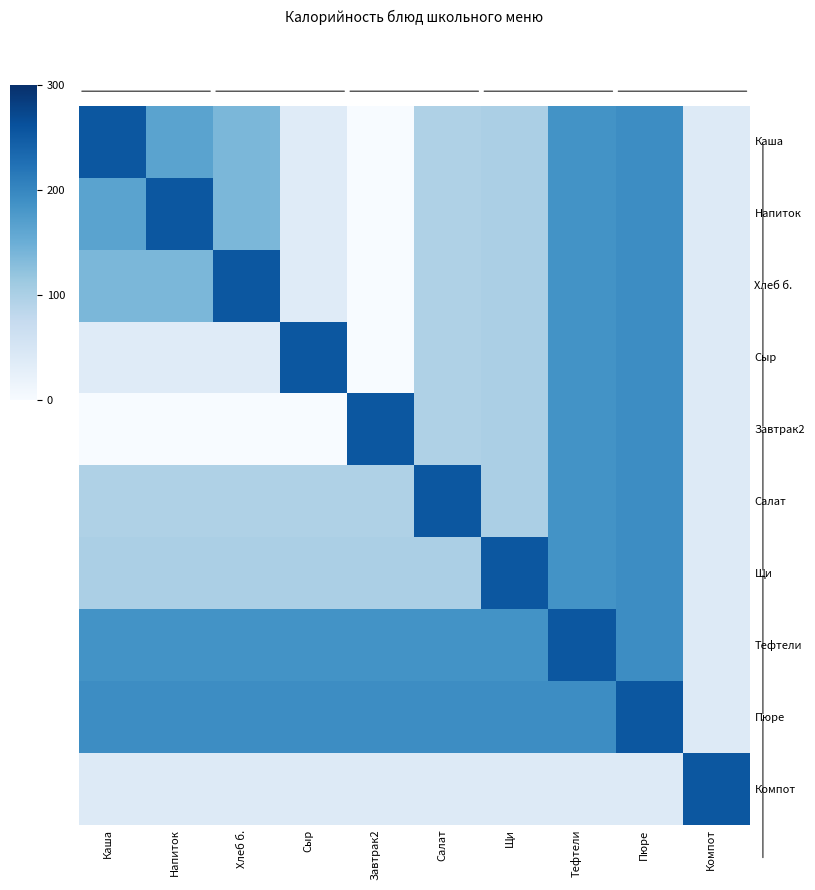

Where is Хлеб б. nearest to the value 127?

Каша